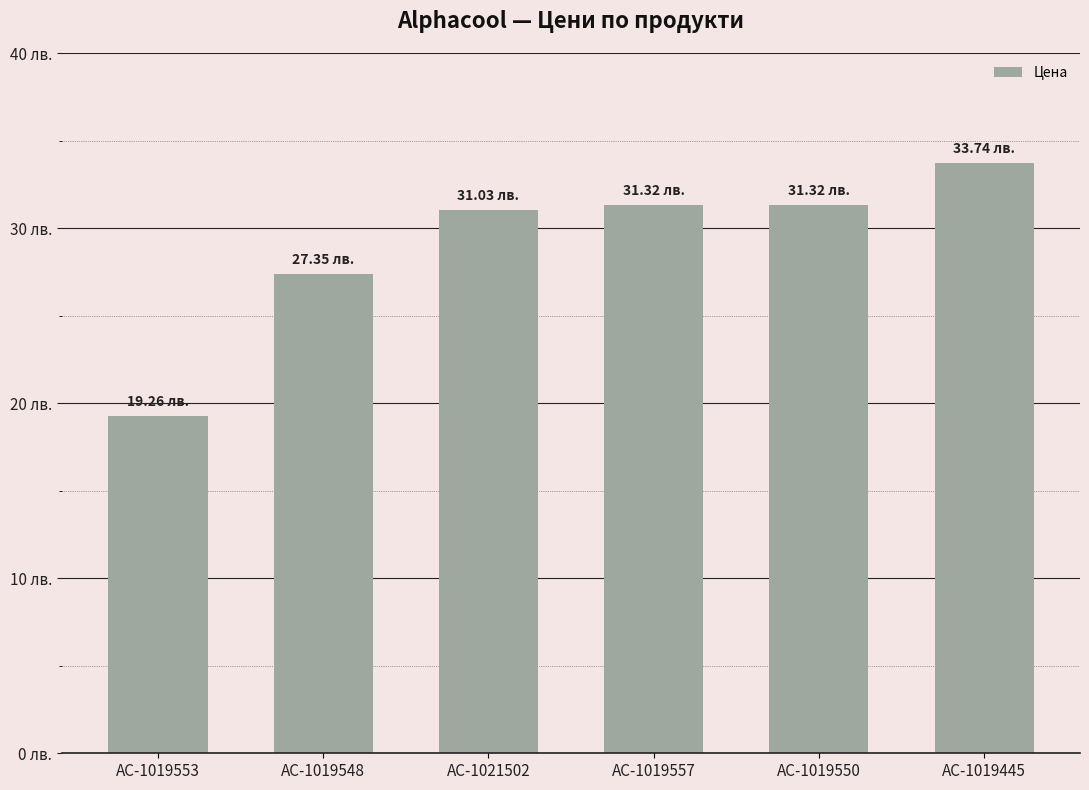

What is the value of the 4th bar from the left?

31.3